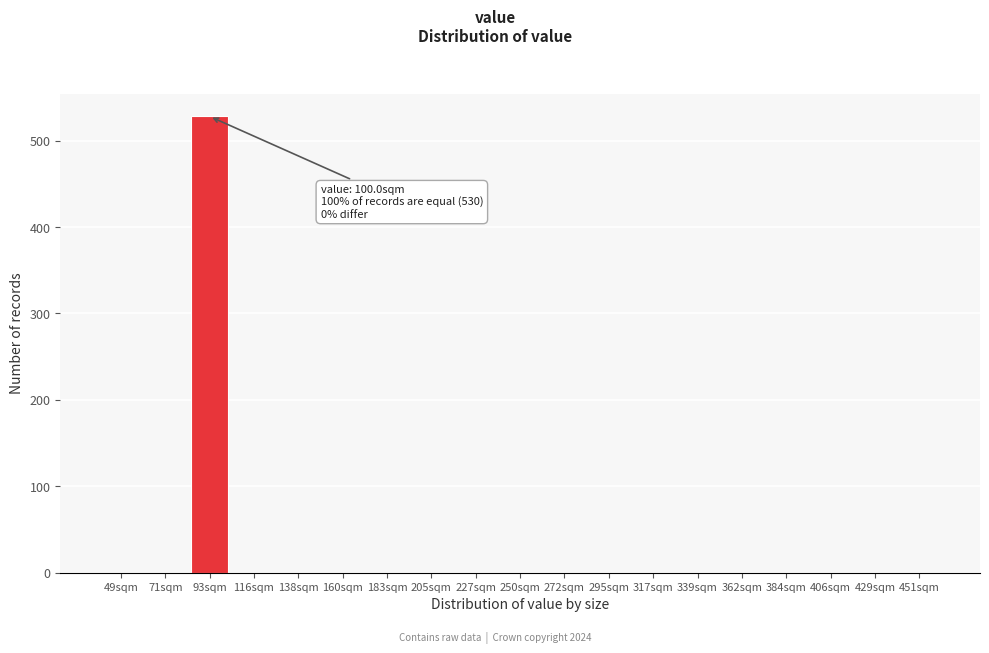

Reading right to left, what are all the values shown in this chart?

451sqm=0	429sqm=0	406sqm=0	384sqm=0	362sqm=0	339sqm=0	317sqm=0	295sqm=0	272sqm=0	250sqm=0	227sqm=0	205sqm=0	183sqm=0	160sqm=0	138sqm=0	116sqm=0	93sqm=528	71sqm=0	49sqm=0